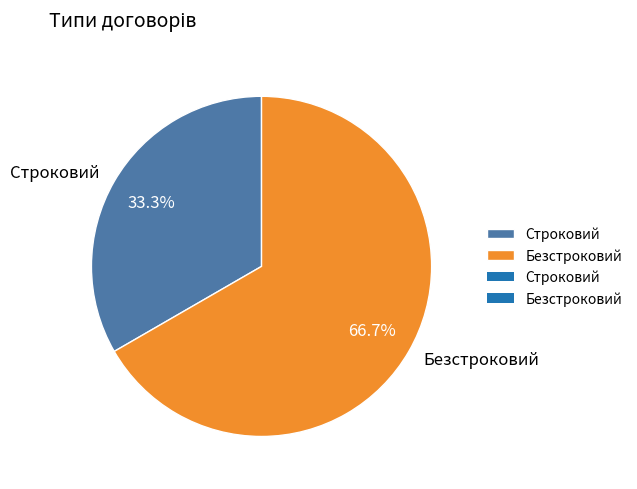

Does Строковий represent more than half of the total?

No